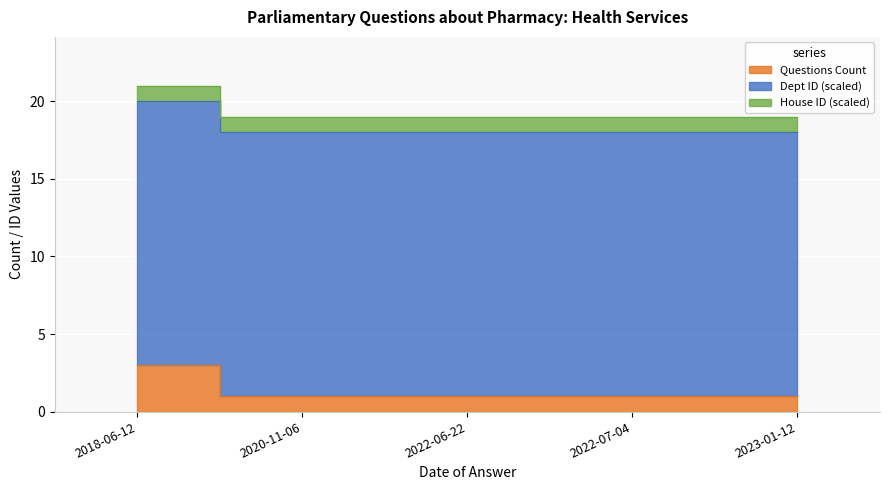

What is the label of the 5th point from the right?

2018-06-12